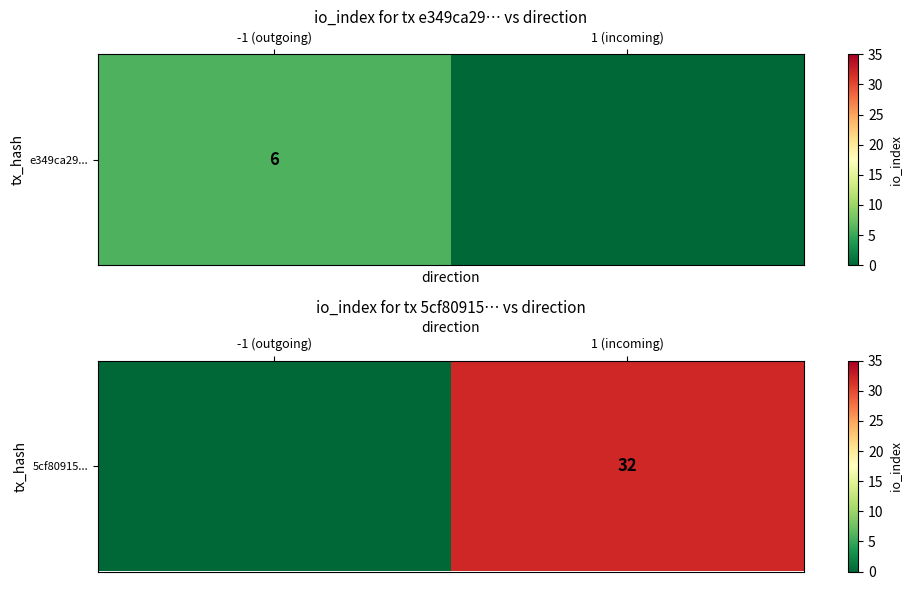

How many values are between 0 and 32?

2